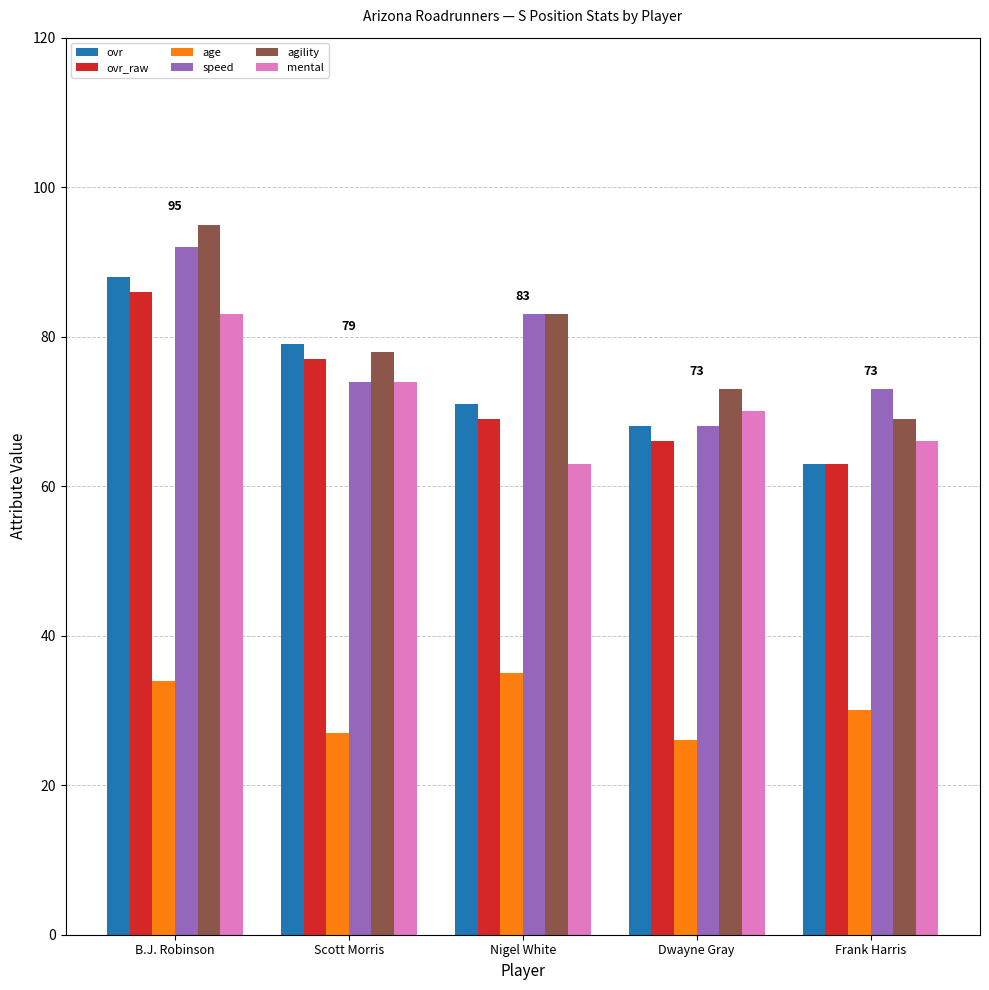

Reading left to right, extract all data points from this chart.

ovr: 88	79	71	68	63
ovr_raw: 86	77	69	66	63
age: 34	27	35	26	30
speed: 92	74	83	68	73
agility: 95	78	83	73	69
mental: 83	74	63	70	66